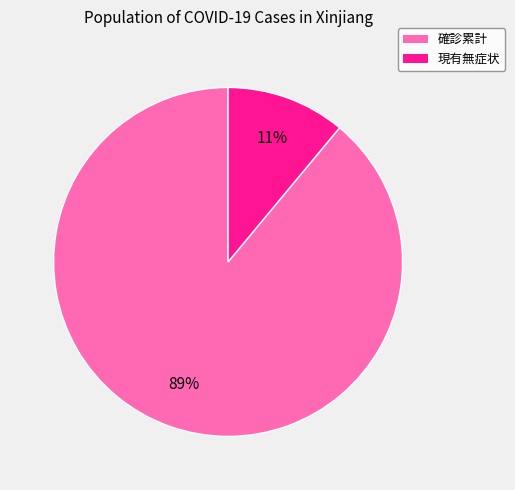

Does 確診累計 represent more than half of the total?

Yes